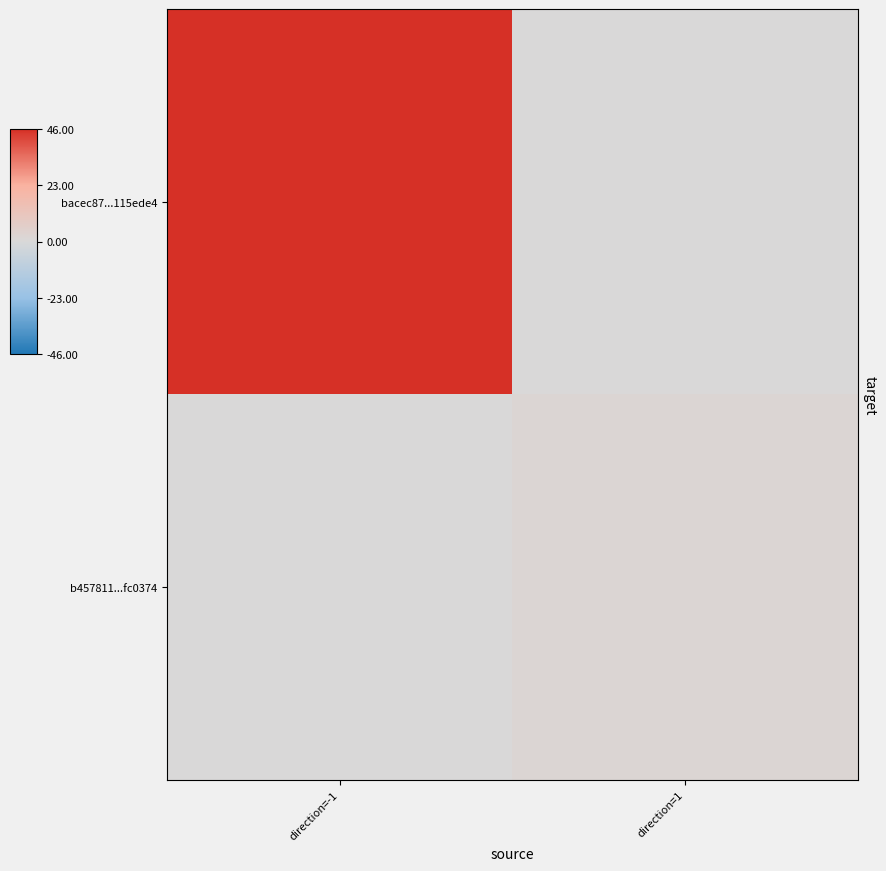

Reading right to left, extract all data points from this chart.

bacec87...115ede4: direction=1=0	direction=-1=46
b457811...fc0374: direction=1=2	direction=-1=0